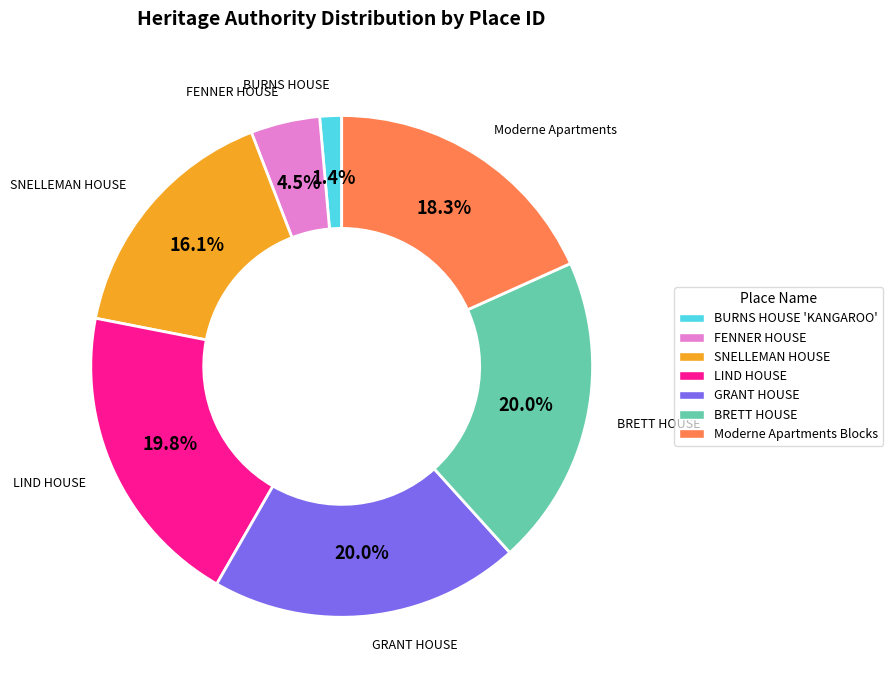

How many slices are in this pie chart?

7